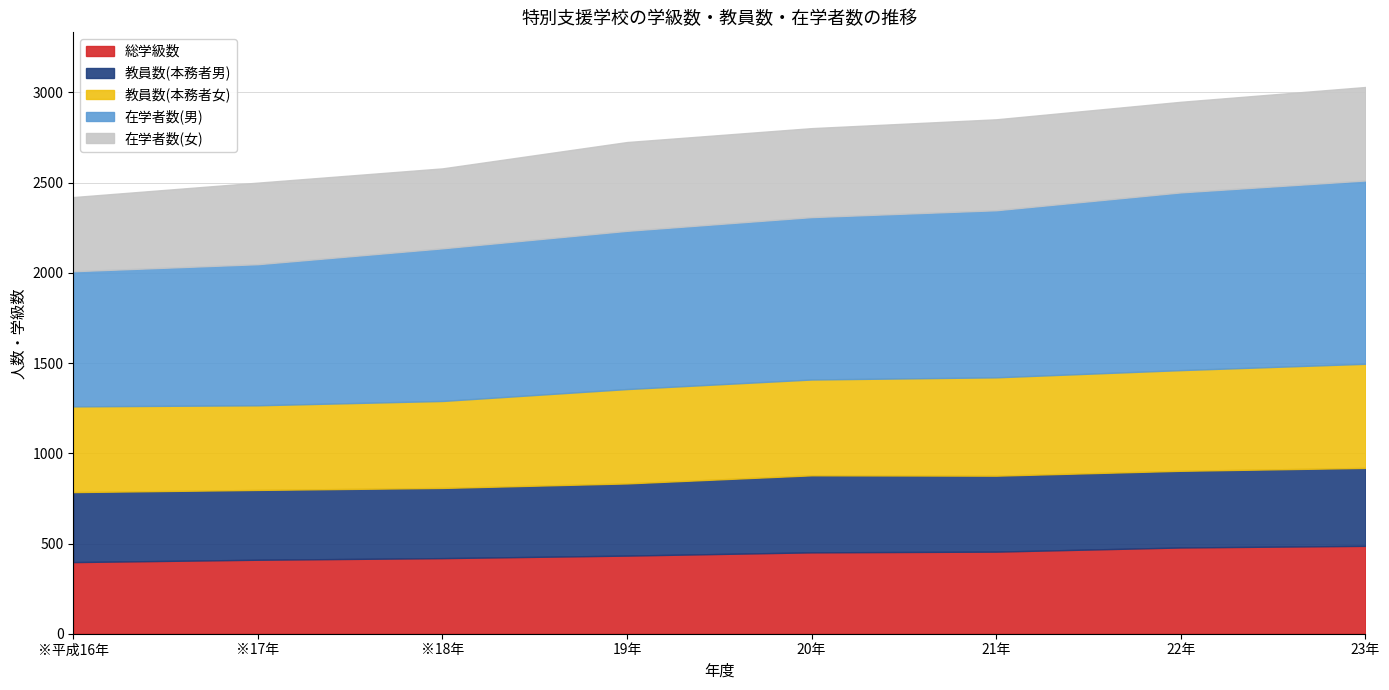

Which series has the largest total across all categories?

在学者数(男)